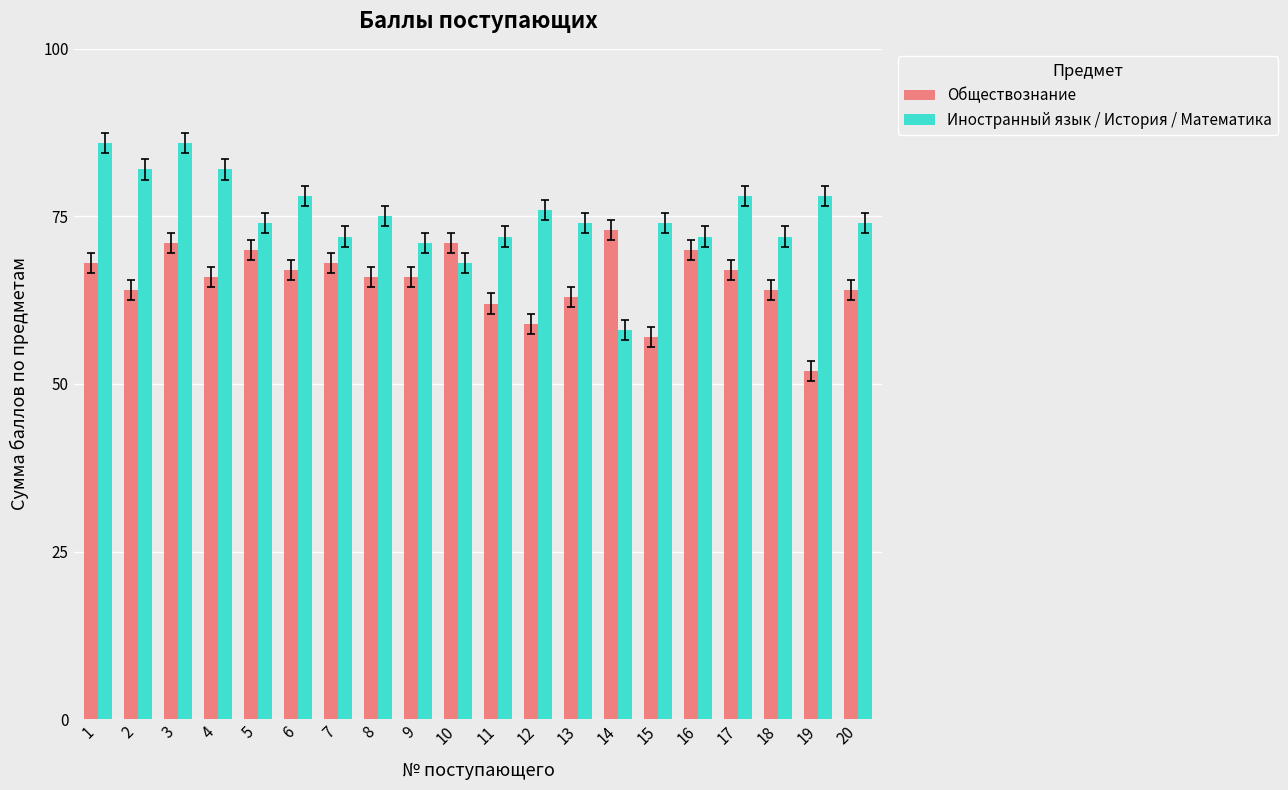

Reading left to right, list all the values displayed in this chart.

Обществознание: 68	64	71	66	70	67	68	66	66	71	62	59	63	73	57	70	67	64	52	64
Иностранный язык / История / Математика: 86	82	86	82	74	78	72	75	71	68	72	76	74	58	74	72	78	72	78	74